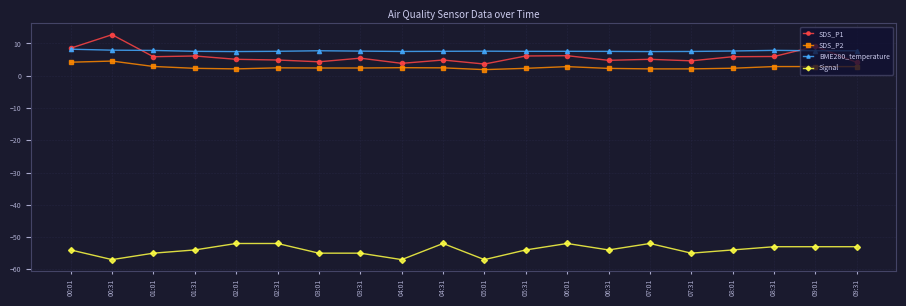

Count the Signal values in the range -55 to -52.

17